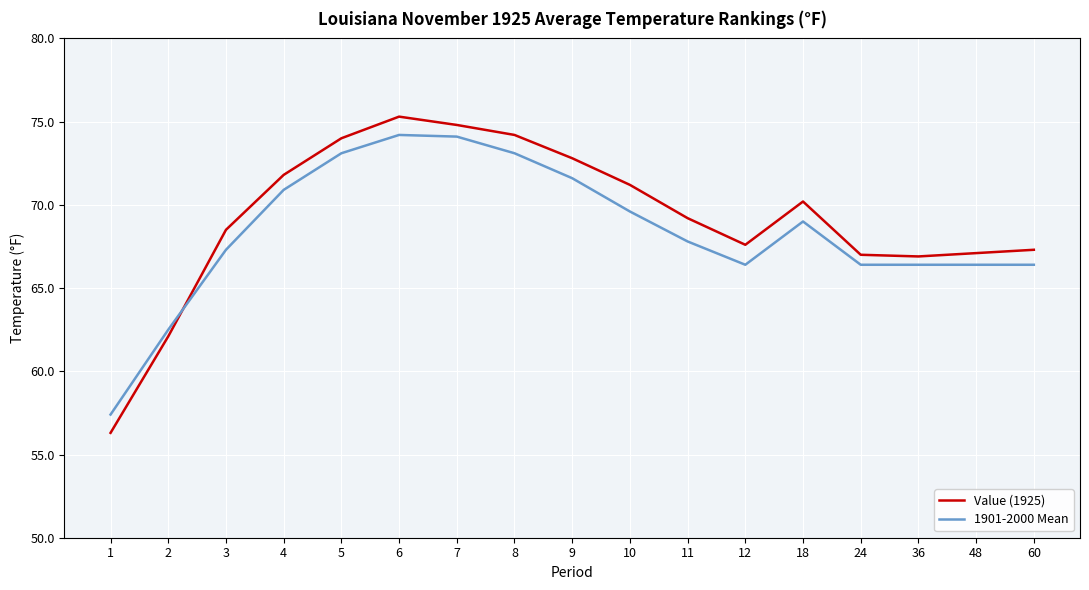

What is the maximum value shown in the chart?

75.3